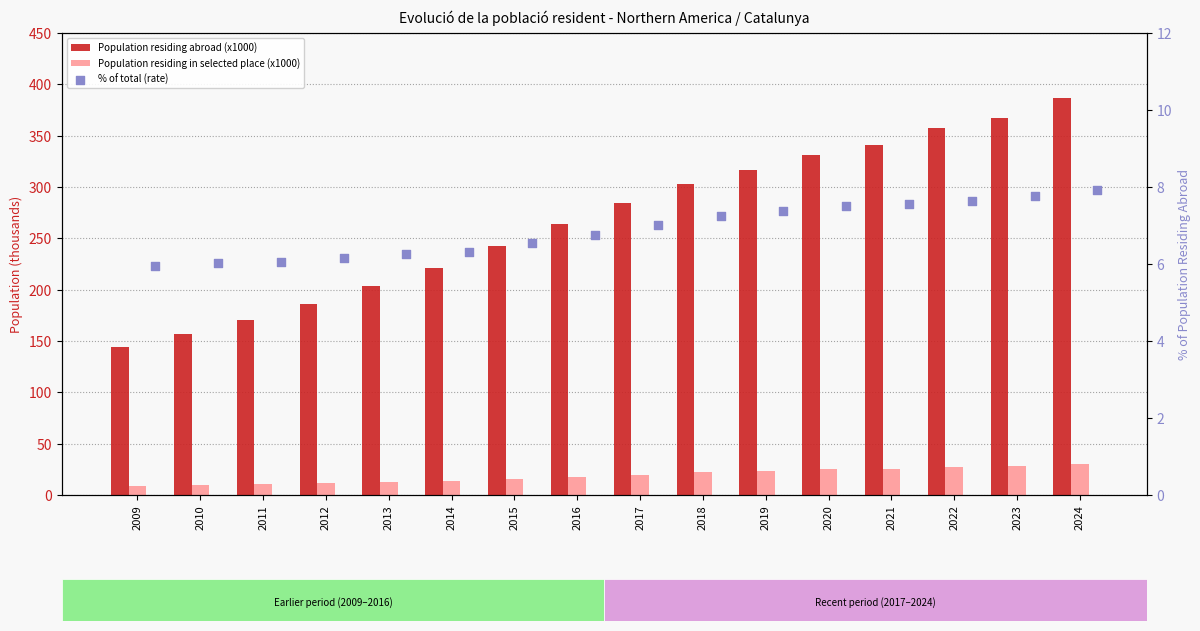

At which category is the sum across all series the highest?

2024